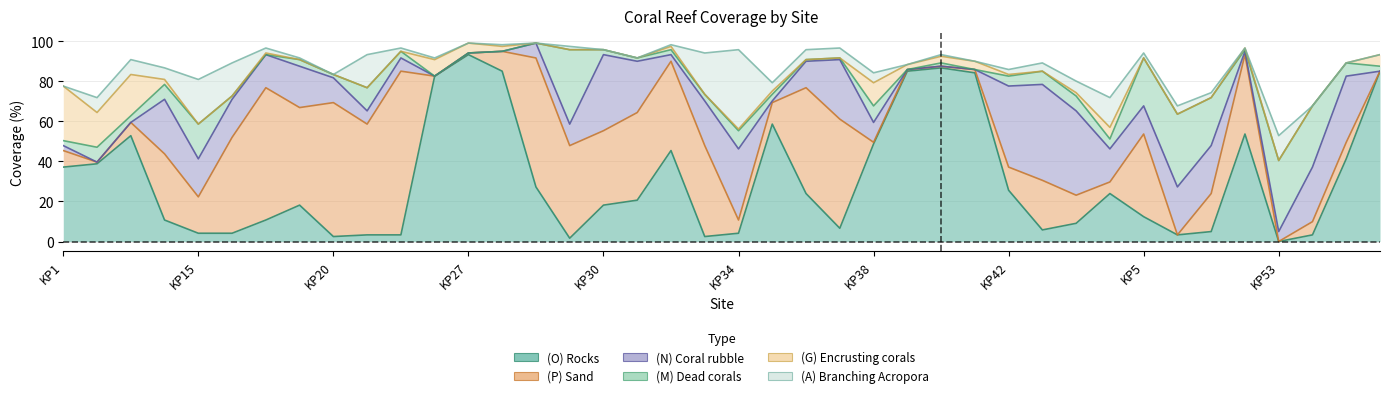

Which series ends up on top after the final intersection of (G) Encrusting corals and (P) Sand?

(G) Encrusting corals